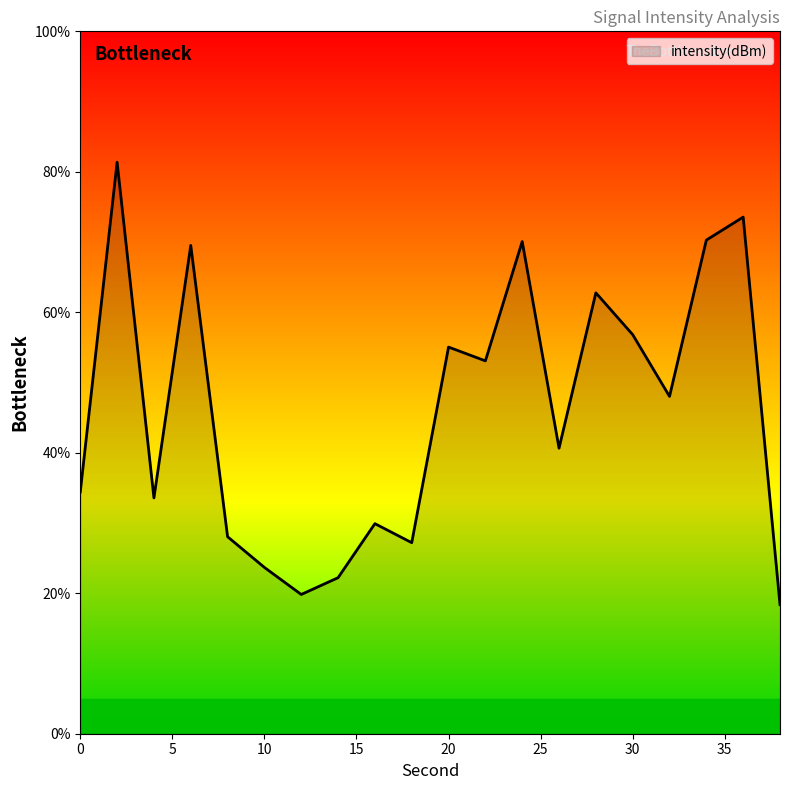

What is the smallest value displayed?

18.4